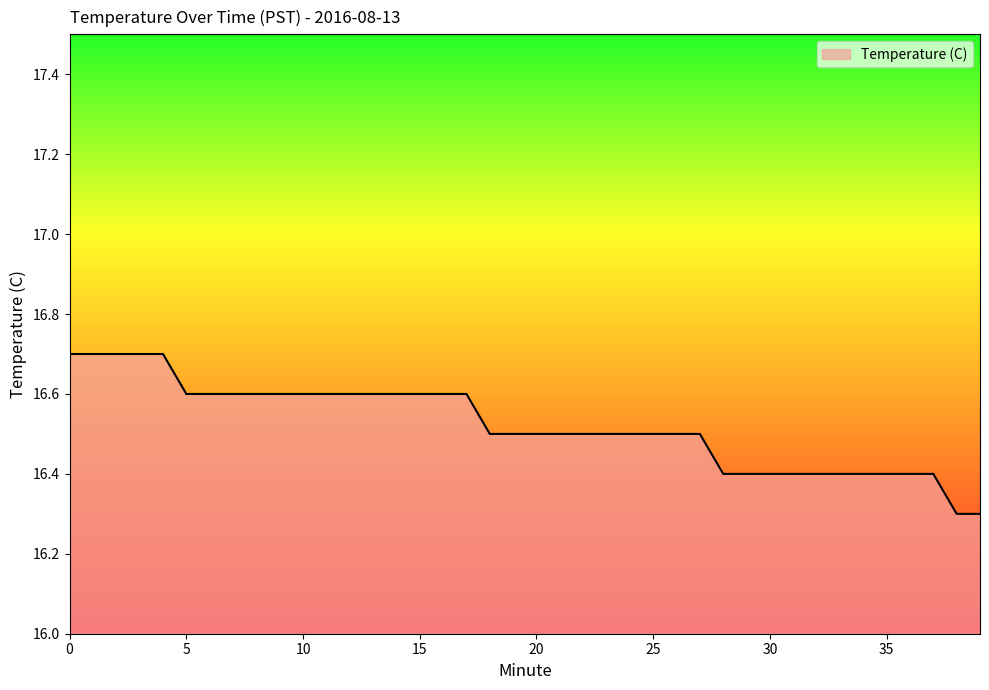

How many series are shown in this chart?

1